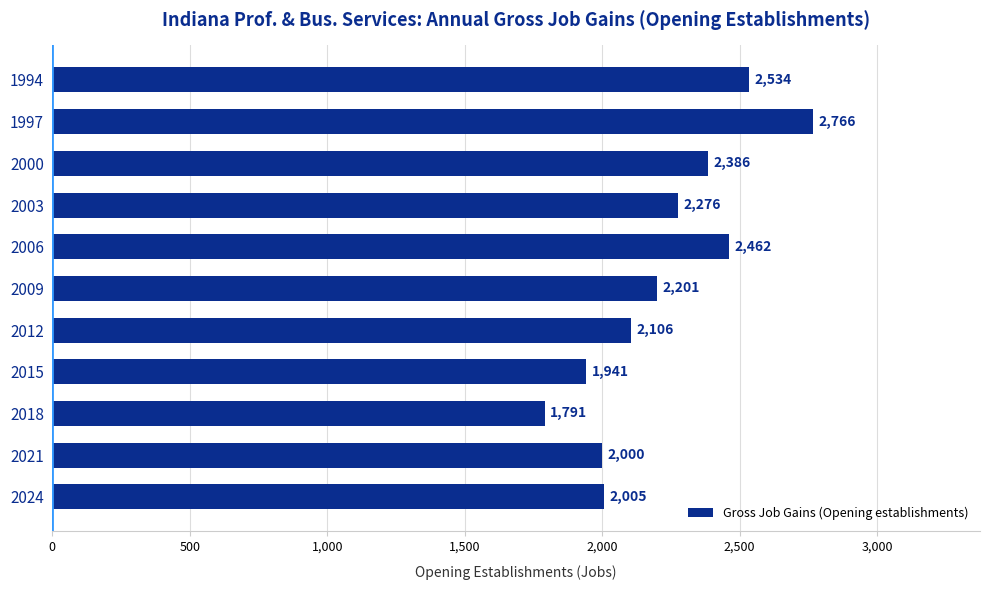

What is the sum of all values?

24468